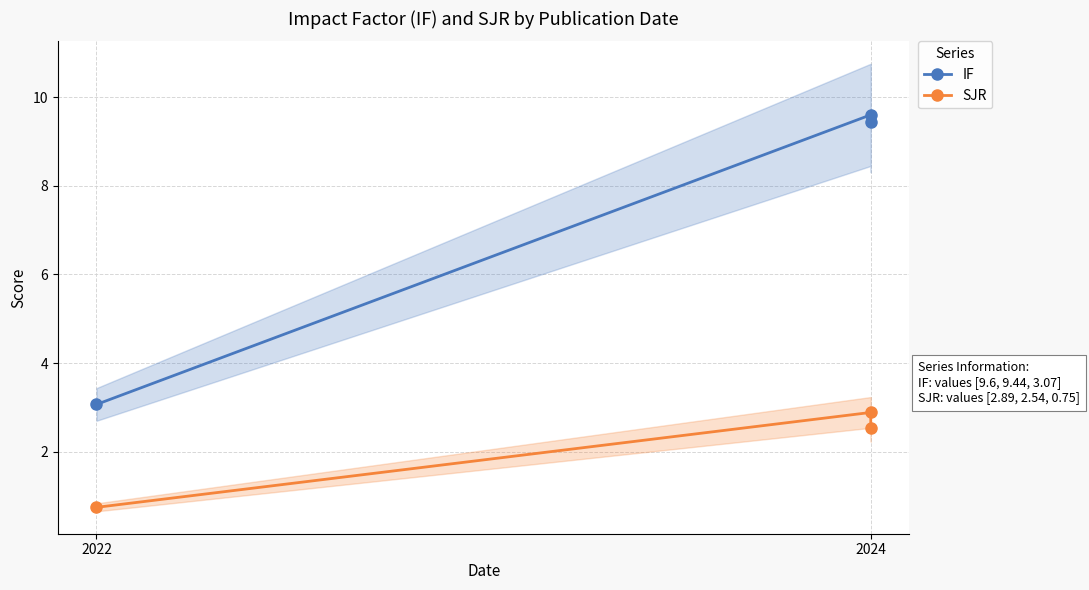

Where is IF nearest to the value 6?

2022